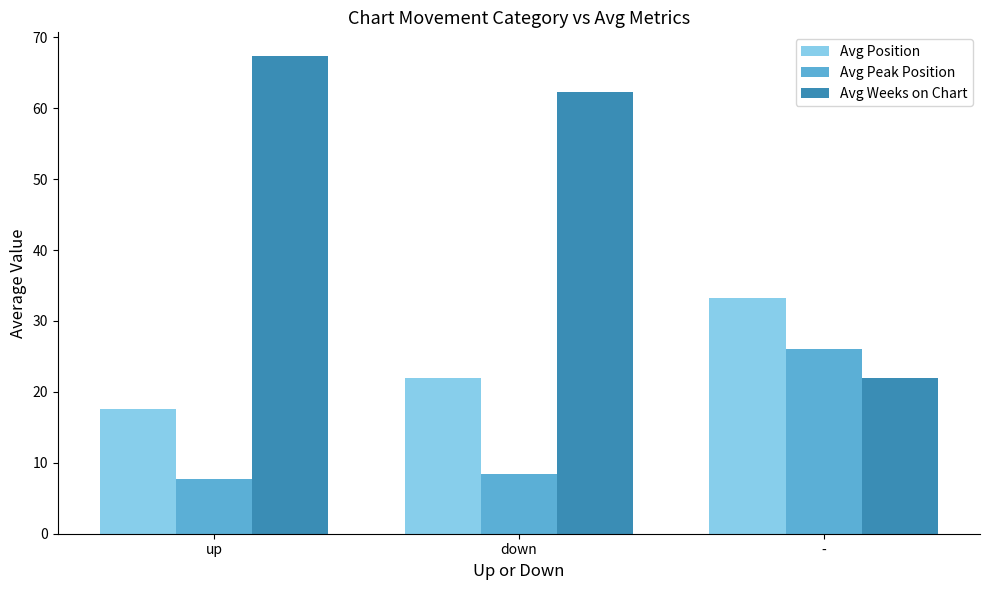

What position from the right is down?

2